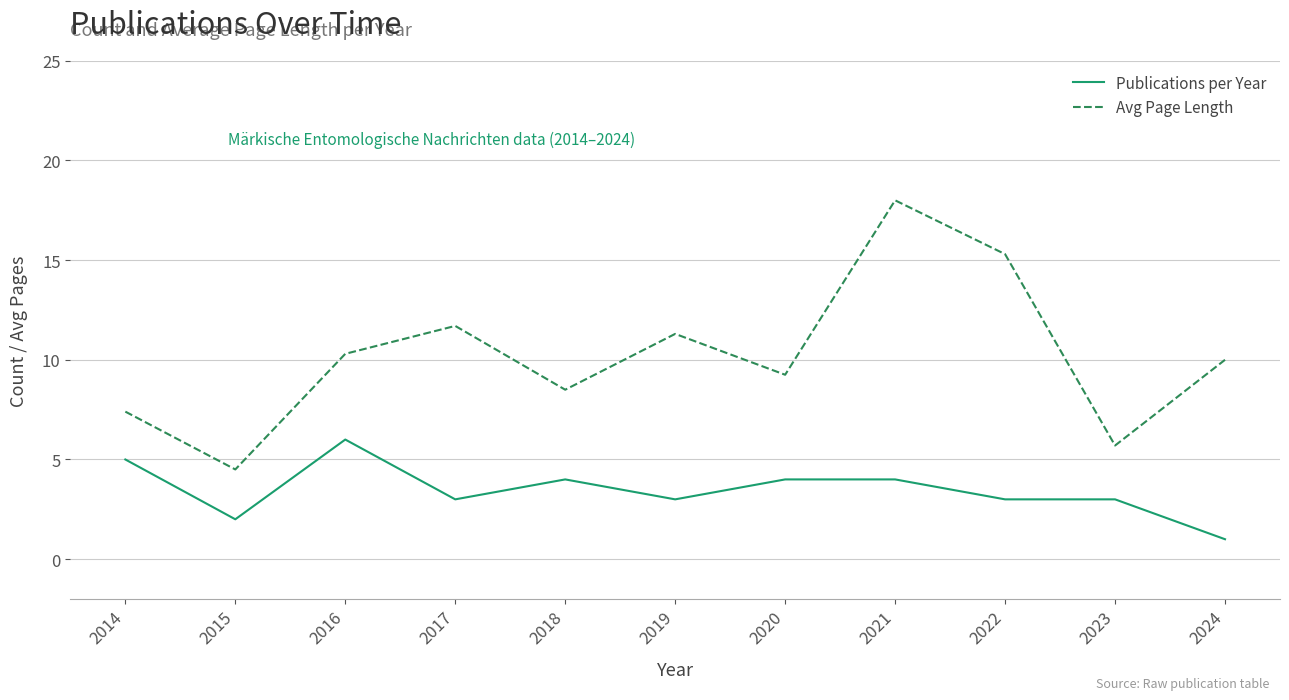

What is the difference between the maximum and second lowest values in the Avg Page Length series?

12.3